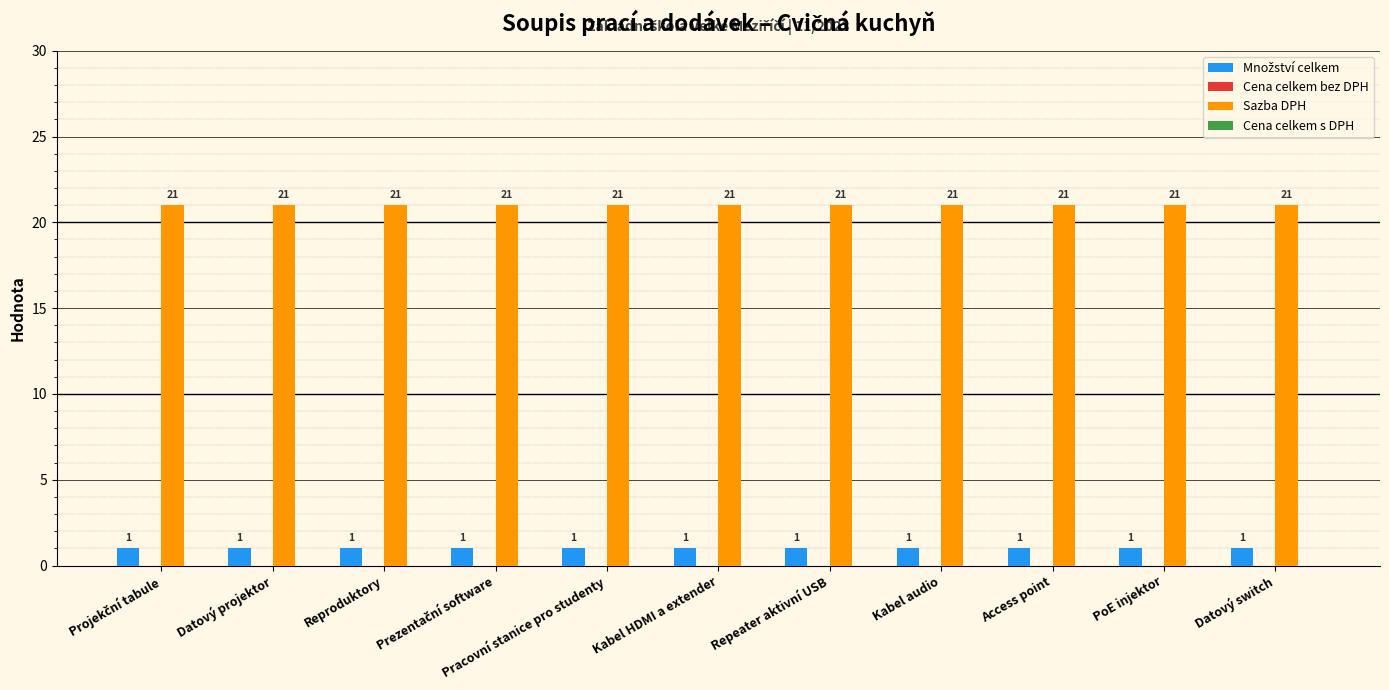

What is the maximum value shown in the chart?

21